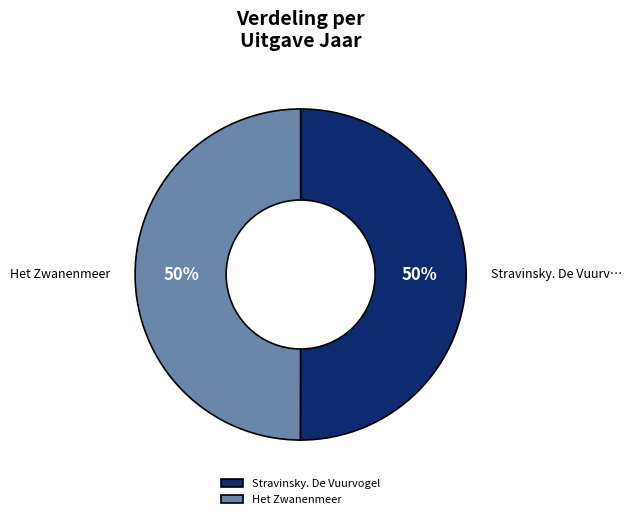

What is the ratio of the value at Stravinsky. De Vuurvogel to the value at Het Zwanenmeer?

1.0